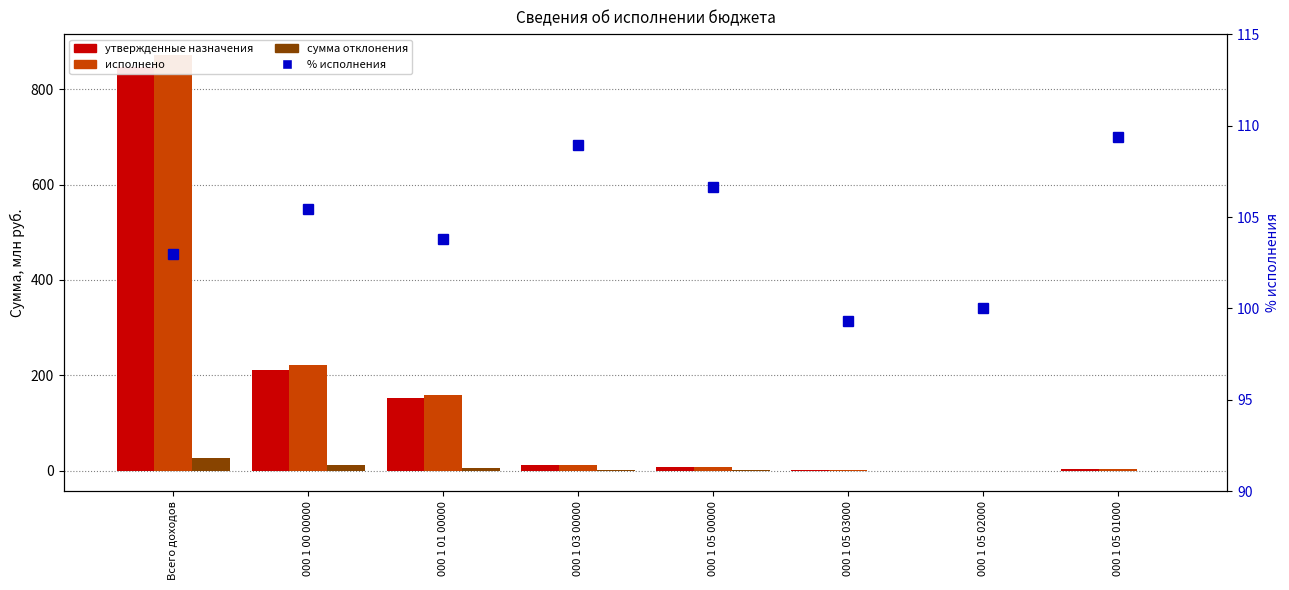

At how many categories does at least one series exceed 448?

1